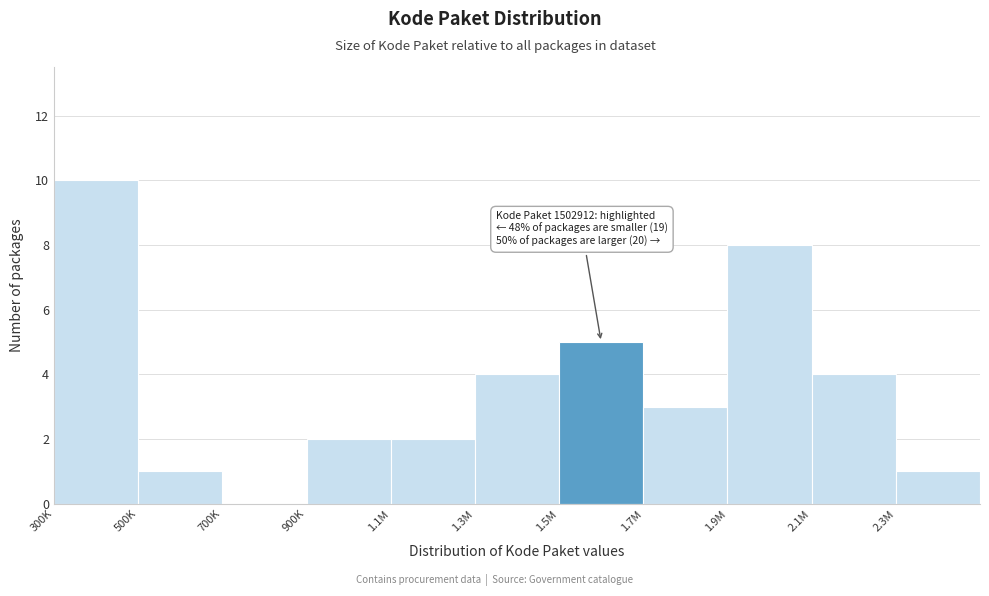

Reading right to left, what are all the values shown in this chart?

2.3M=1	2.1M=4	1.9M=8	1.7M=3	1.5M=5	1.3M=4	1.1M=2	900K=2	700K=0	500K=1	300K=10